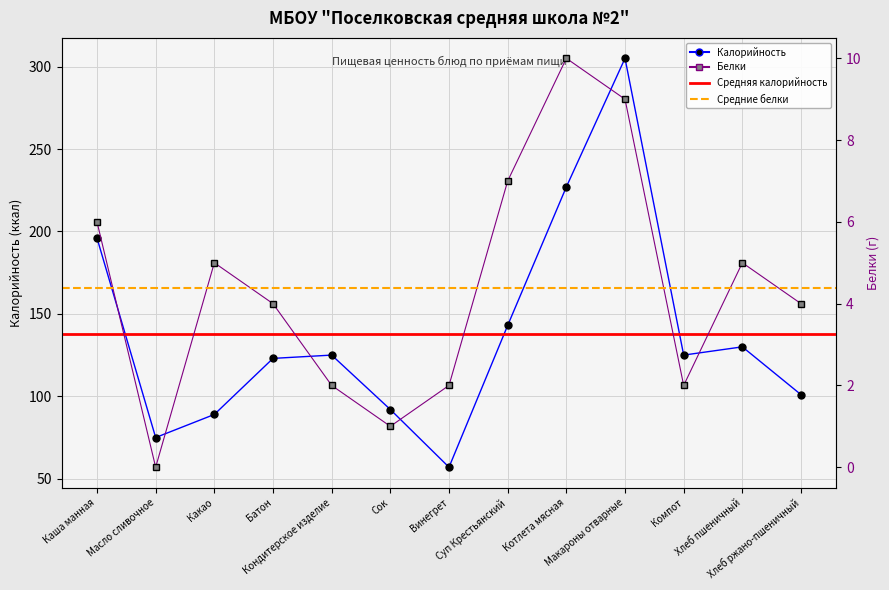

Which has a higher value, Котлета мясная or Какао?

Котлета мясная